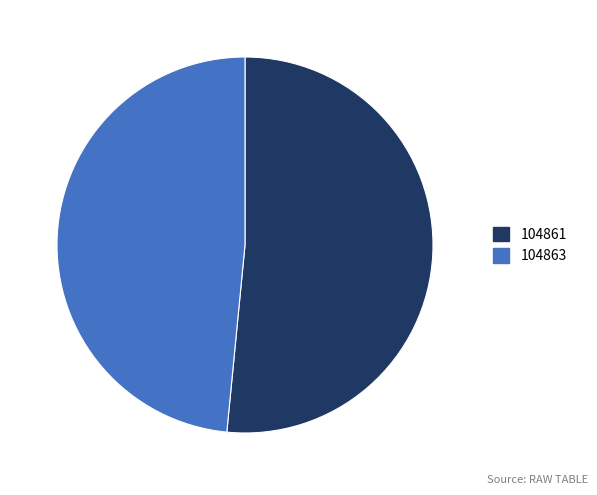

How many slices are in this pie chart?

2